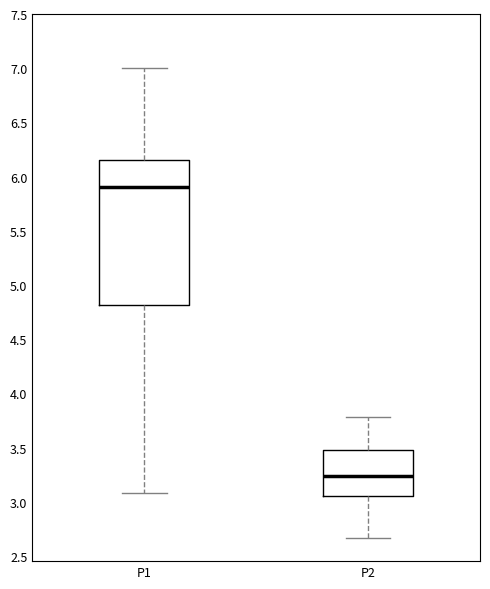

Where is the lower edge of the box for P2 on the y-axis? The values are not printed on the chart, so give them approximately, as read against the axis.

3.05